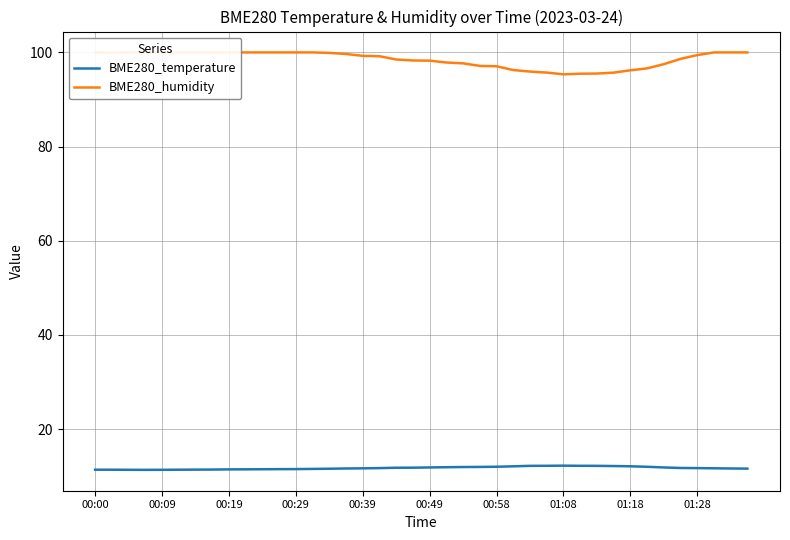

What value does the BME280_humidity series have at 01:08?

95.3